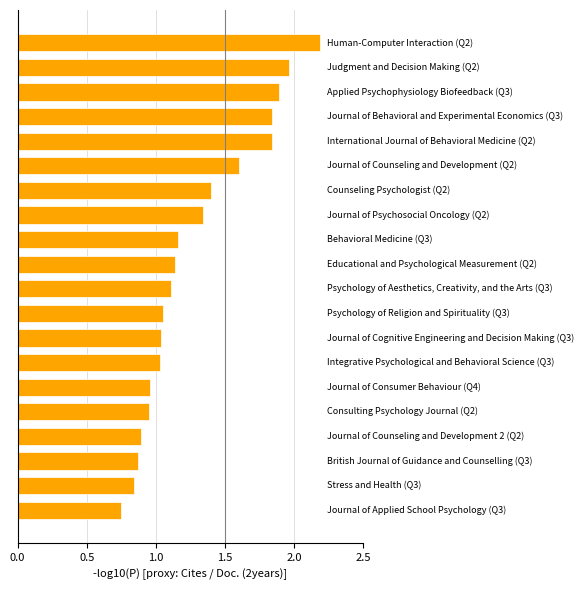

What is the sum of all values?

25.9